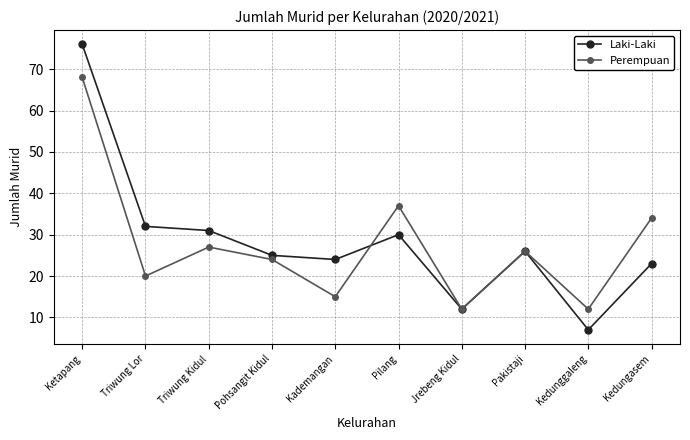

What is the label of the 4th point from the right?

Jrebeng Kidul